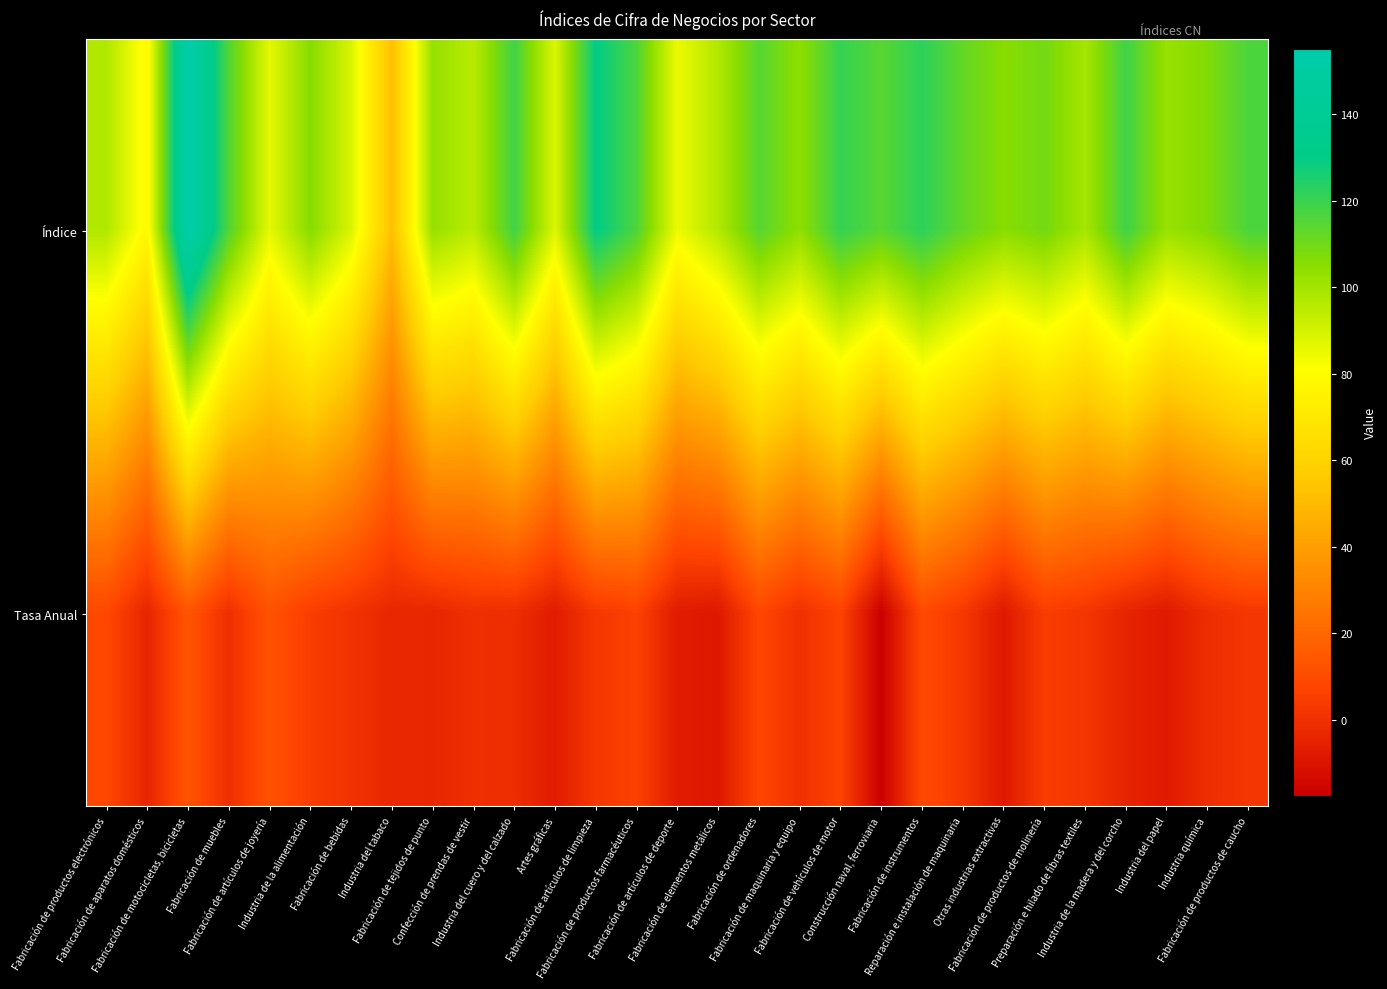

Reading left to right, transcribe all the data shown in this chart.

Índice: Fabricación de productos electrónicos=97.4	Fabricación de aparatos domésticos=78.2	Fabricación de motocicletas, bicicletas=155.1	Fabricación de muebles=115.8	Fabricación de artículos de joyería=86.4	Industria de la alimentación=105.9	Fabricación de bebidas=88.9	Industria del tabaco=52.1	Fabricación de tejidos de punto=102.7	Confección de prendas de vestir=95.4	Industria del cuero y del calzado=118.9	Artes gráficas=88.1	Fabricación de artículos de limpieza=130.3	Fabricación de productos farmacéuticos=116.4	Fabricación de artículos de deporte=84.6	Fabricación de elementos metálicos=97.1	Fabricación de ordenadores=114.8	Fabricación de maquinaria y equipo=104.2	Fabricación de vehículos de motor=120.9	Construcción naval, ferroviaria=114.4	Fabricación de instrumentos=122.4	Reparación e instalación de maquinaria=112.5	Otras industrias extractivas=105.5	Fabricación de productos de molinería=109.4	Preparación e hilado de fibras textiles=99.5	Industria de la madera y del corcho=119.0	Industria del papel=102.2	Industria química=107.0	Fabricación de productos de caucho=116.9
Tasa Anual: Fabricación de productos electrónicos=8.5	Fabricación de aparatos domésticos=-4.0	Fabricación de motocicletas, bicicletas=13.1	Fabricación de muebles=-0.4	Fabricación de artículos de joyería=12.1	Industria de la alimentación=4.6	Fabricación de bebidas=0.9	Industria del tabaco=-3.2	Fabricación de tejidos de punto=-3.5	Confección de prendas de vestir=-0.2	Industria del cuero y del calzado=-1.0	Artes gráficas=-7.3	Fabricación de artículos de limpieza=2.8	Fabricación de productos farmacéuticos=5.9	Fabricación de artículos de deporte=-7.3	Fabricación de elementos metálicos=-8.7	Fabricación de ordenadores=8.0	Fabricación de maquinaria y equipo=0.1	Fabricación de vehículos de motor=6.6	Construcción naval, ferroviaria=-17.6	Fabricación de instrumentos=9.4	Reparación e instalación de maquinaria=2.7	Otras industrias extractivas=-8.4	Fabricación de productos de molinería=4.5	Preparación e hilado de fibras textiles=2.2	Industria de la madera y del corcho=-4.3	Industria del papel=-8.0	Industria química=-0.8	Fabricación de productos de caucho=2.3